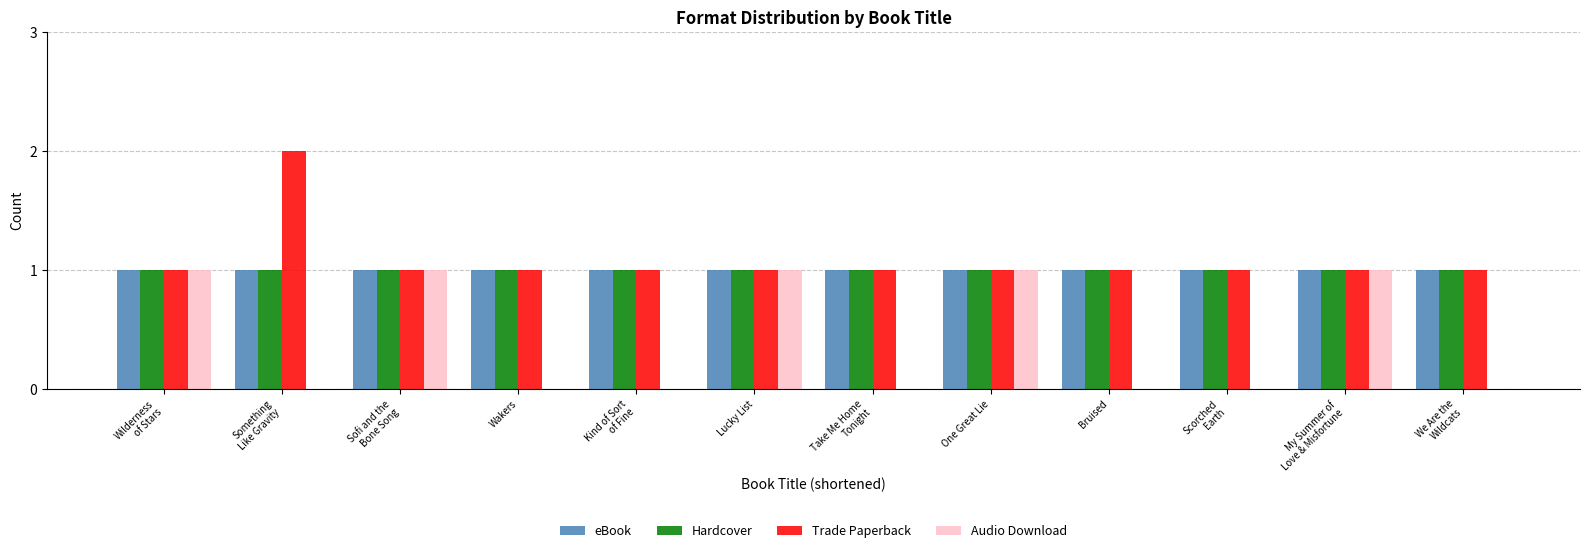

True or false: Trade Paperback has a value of 1 at Scorched
Earth.

True